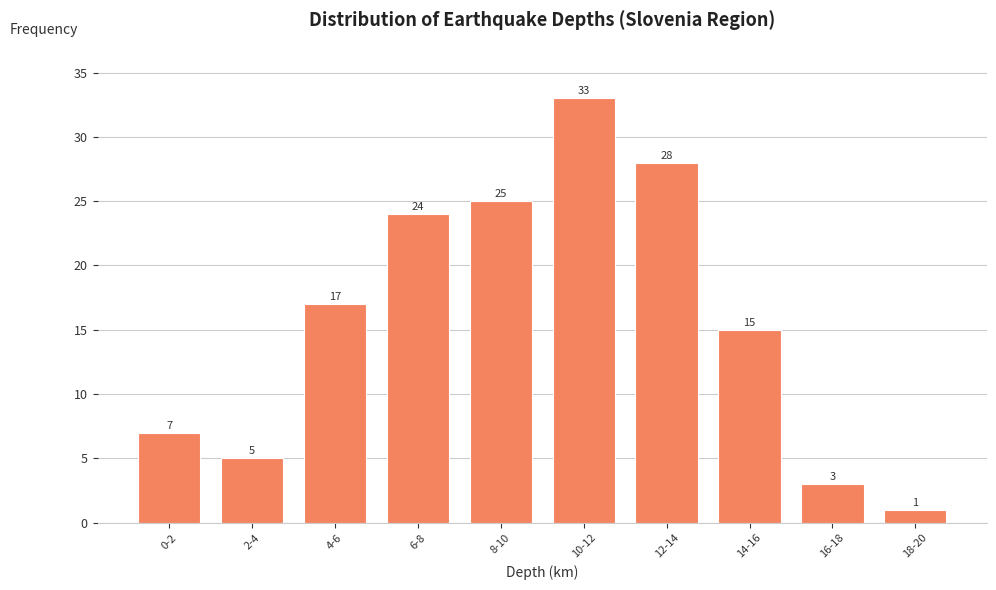

Reading left to right, transcribe all the data shown in this chart.

7	5	17	24	25	33	28	15	3	1